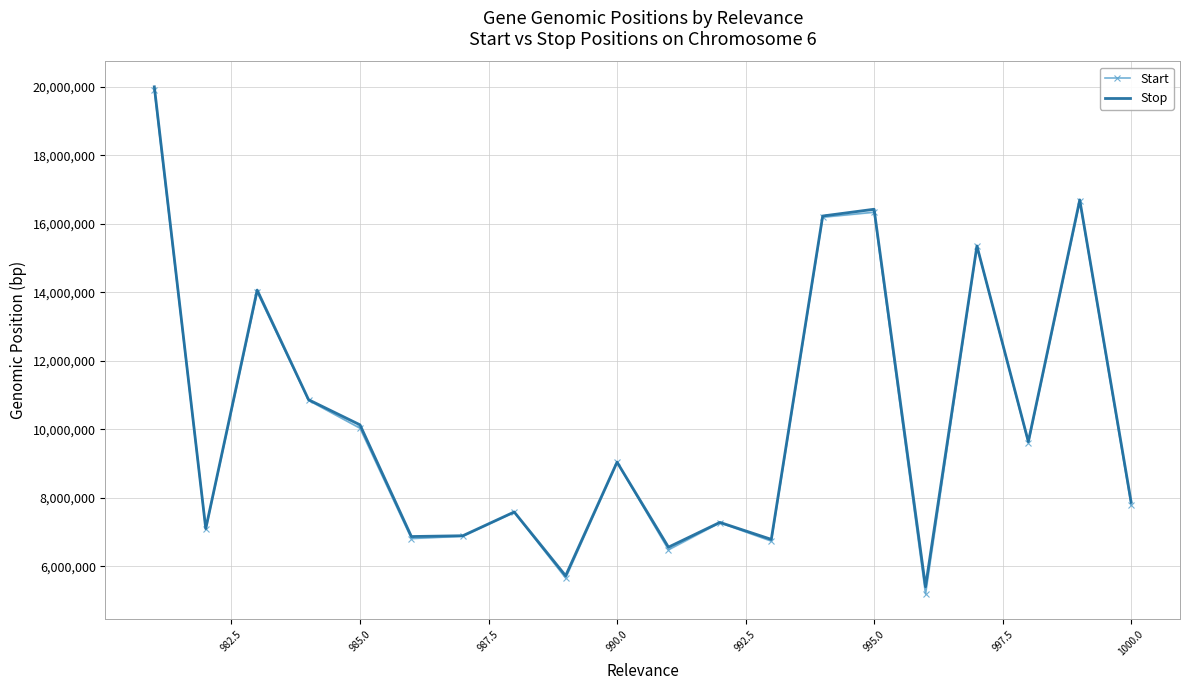

Is this an area chart (filled region under the line)?

No